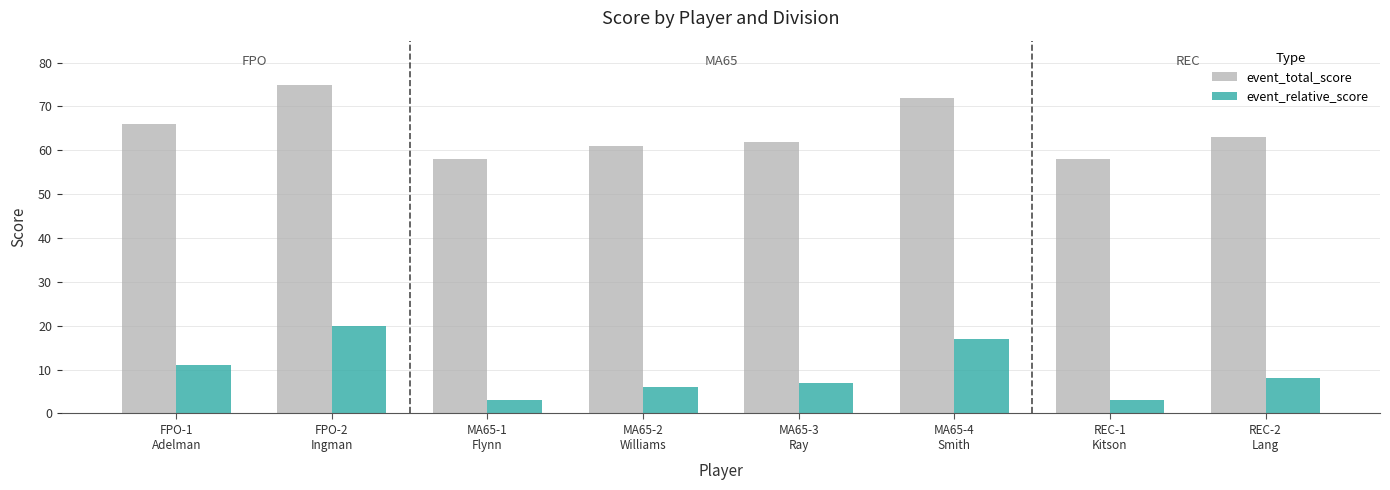

Which category has the highest value in the event_relative_score series?

FPO-2
Ingman